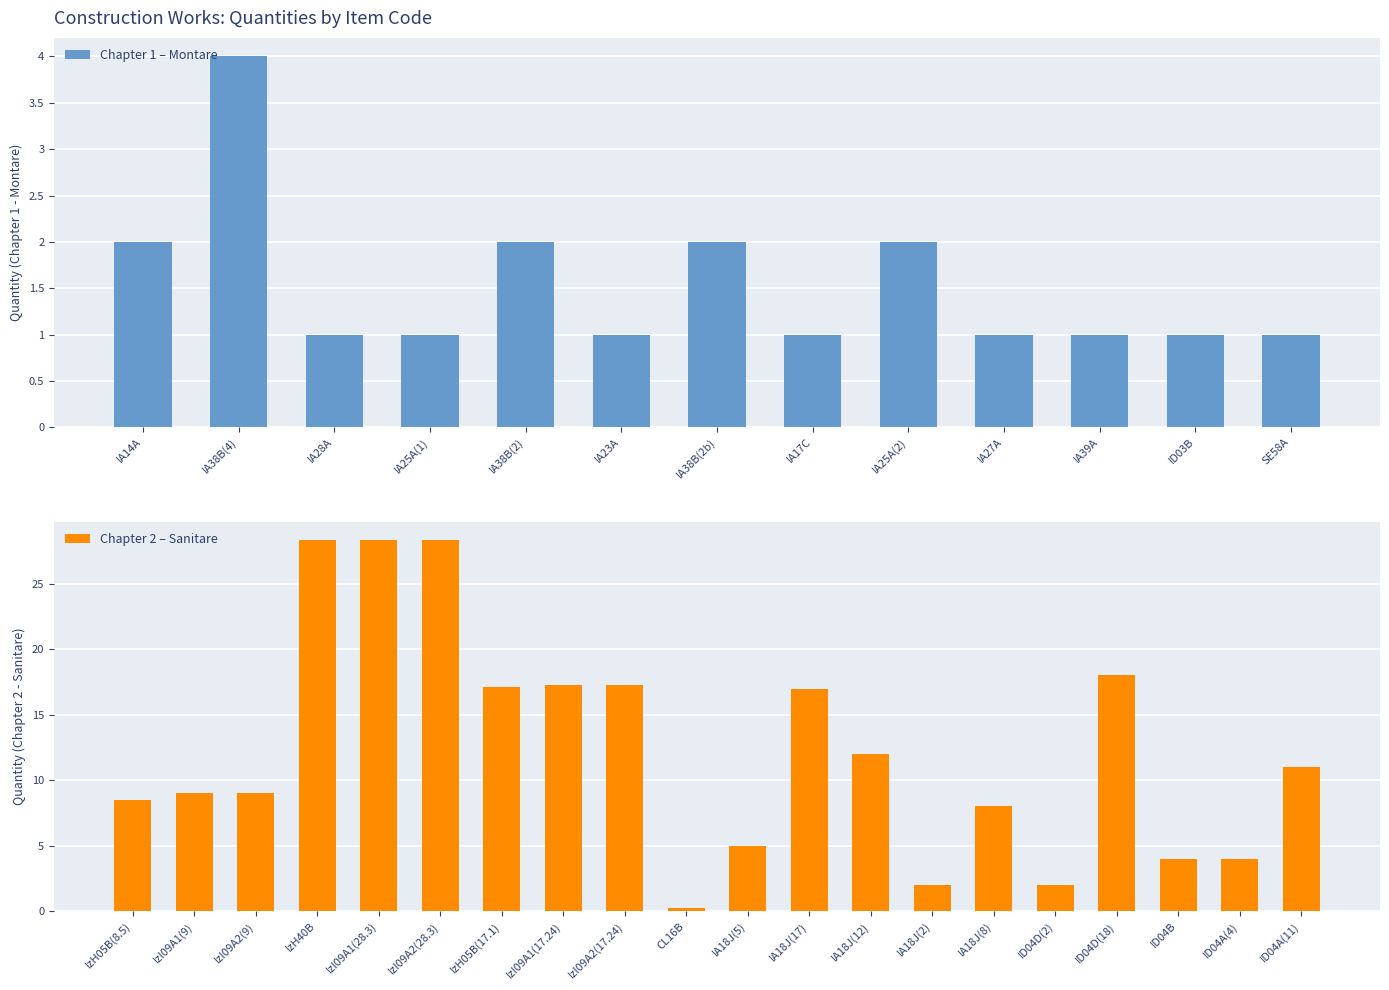

Is it true that the value at 7 is 1.3?

False